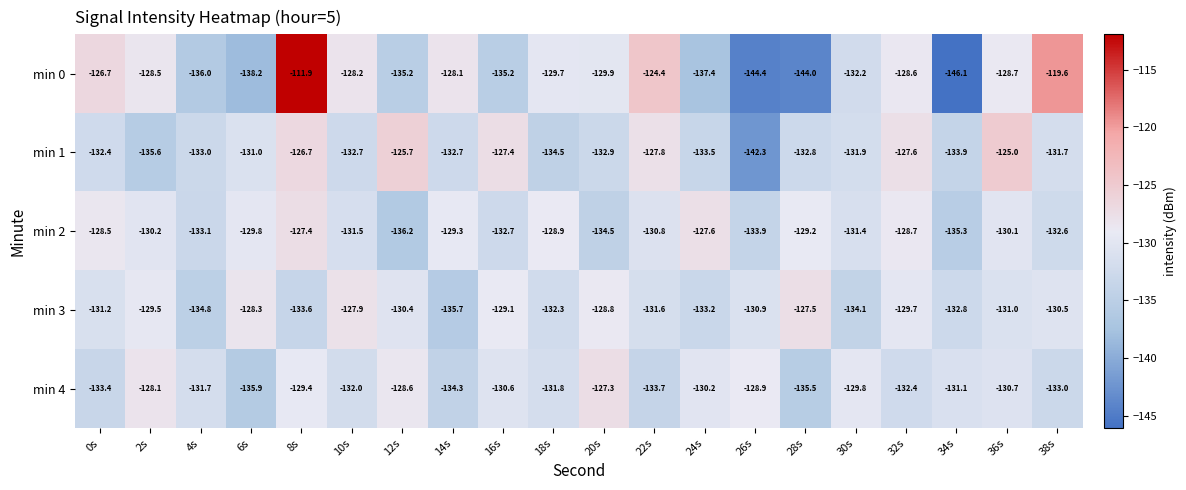

Count the number of categories in the chart.

20